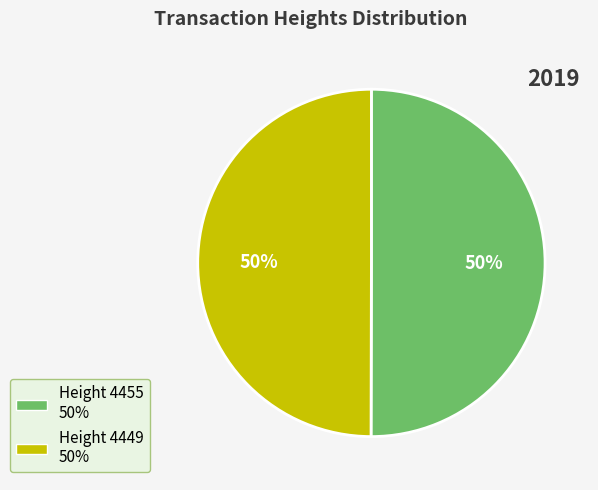

To the nearest percent, what is the average slice percentage?

50%